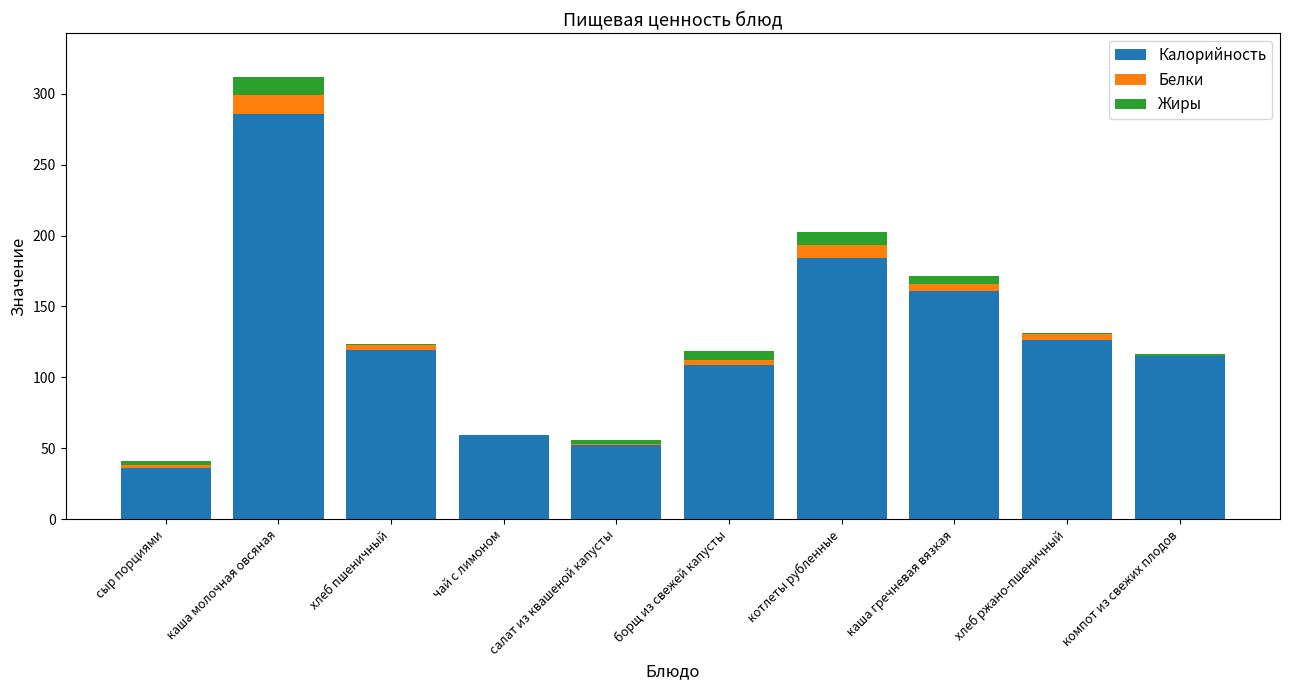

At which label does Калорийность reach its peak?

каша молочная овсяная